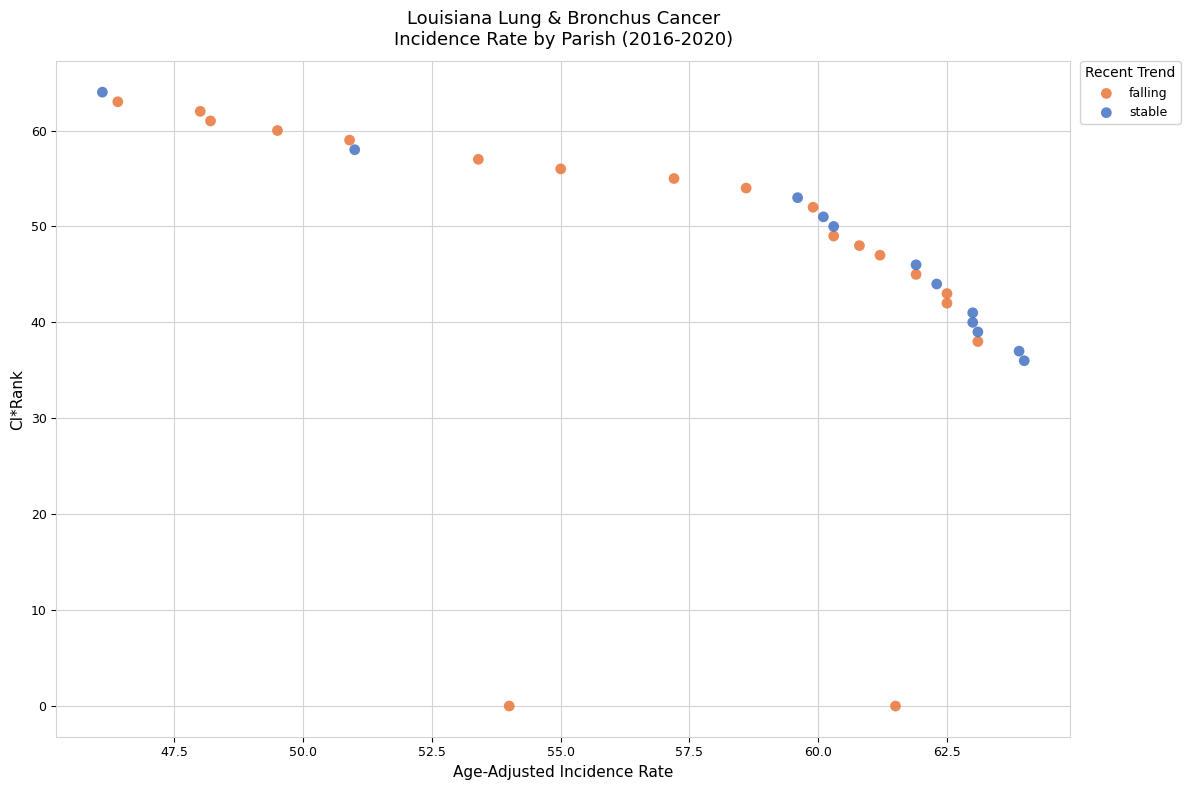

Which series has the largest Y range (max minus min)?

falling